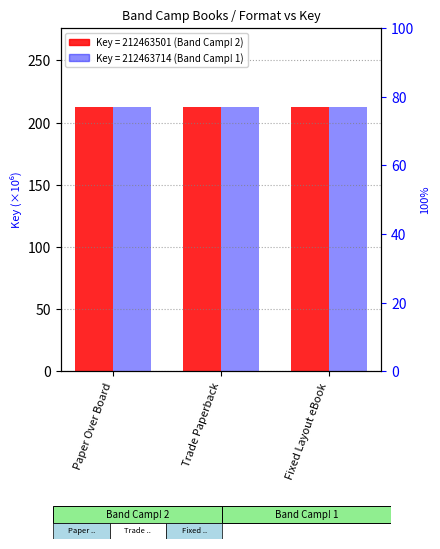

What is the average value of the Band Camp! 1 (Key=212463714) series?

212.5